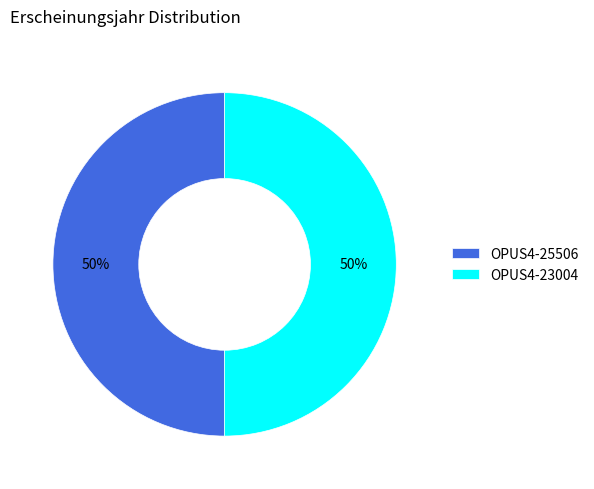

How many segments does this pie chart have?

2